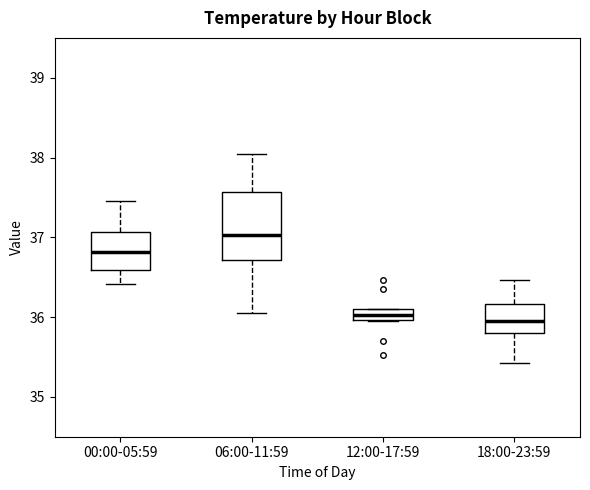

Where is the lower edge of the box for 12:00-17:59 on the y-axis? The values are not printed on the chart, so give them approximately, as read against the axis.

36.0